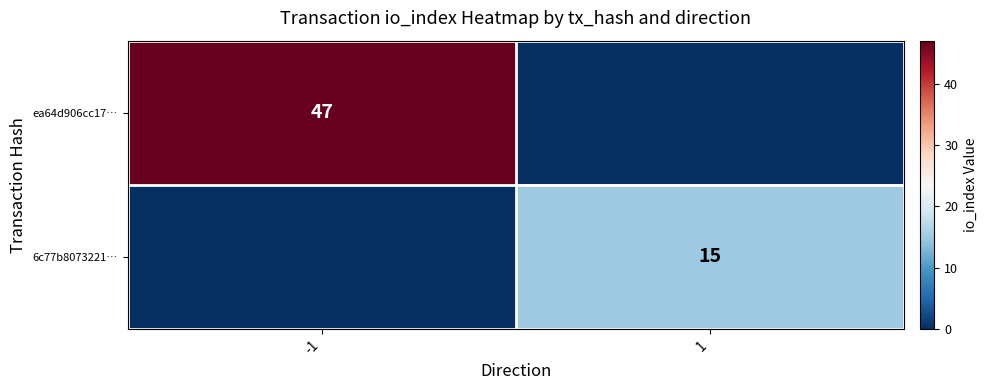

The value of ea64d906cc17… at -1 is 47. True or false?

True